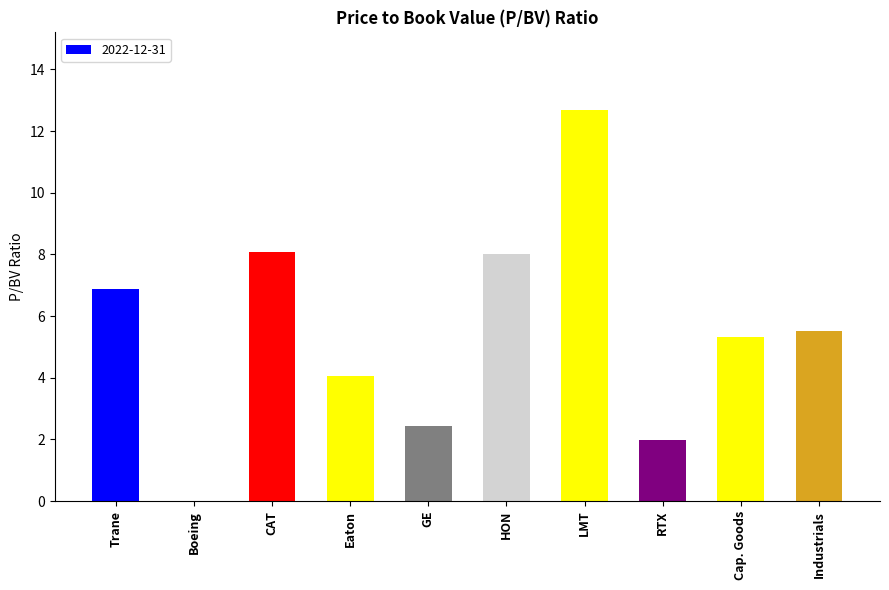

Are the bars horizontal?

No